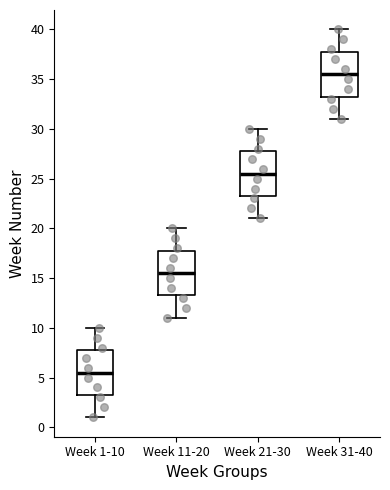

Which box has the lowest median line?

Week 1-10